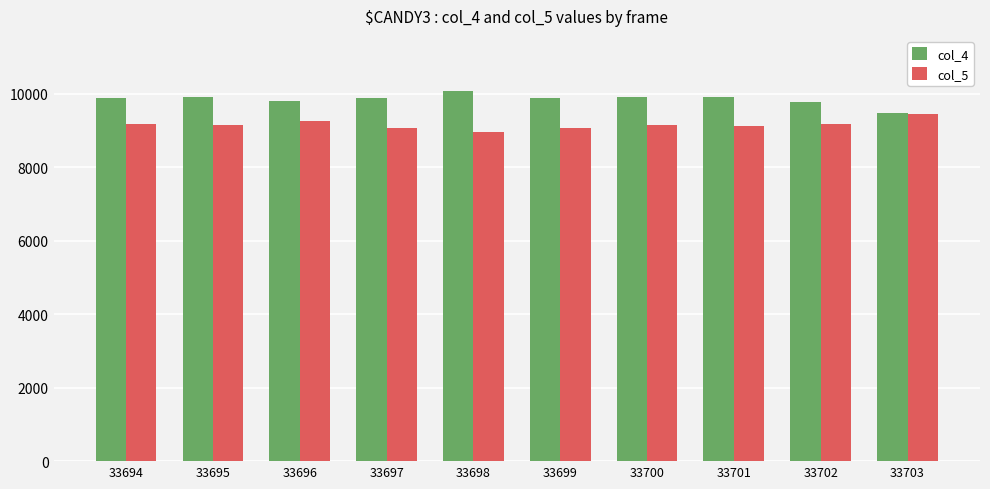

The value of col_5 at 33696 is 9258. True or false?

True